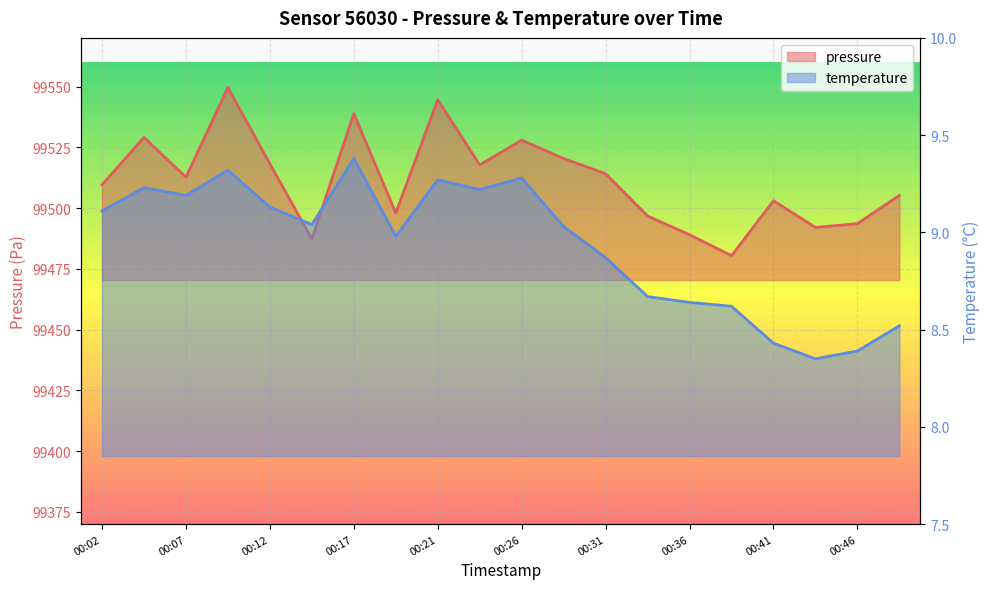

At which label is pressure closest to 99514?

00:31